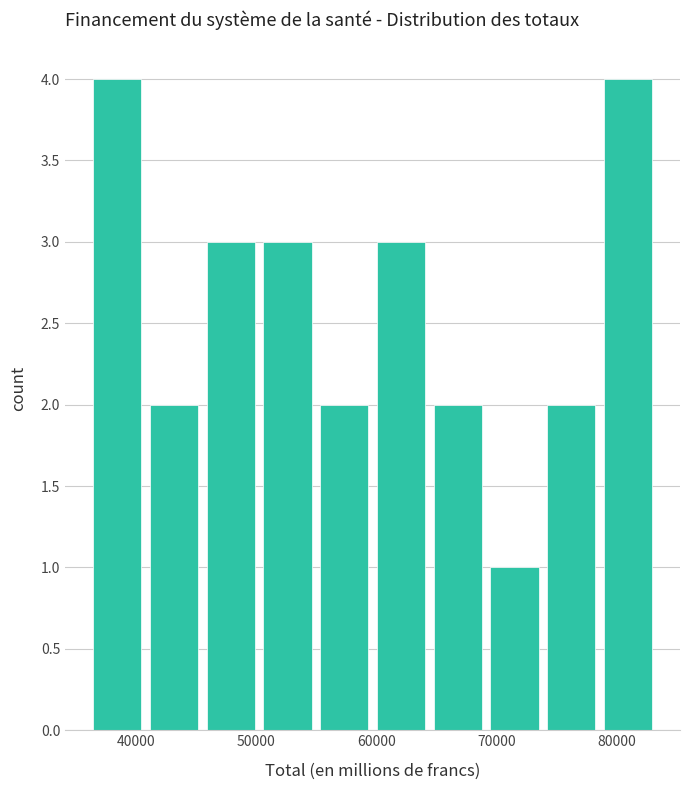

What is the height of the bar covering 74000 to 79000 on the x-axis? Neither the bar edges nor the heights are printed on the chart, so give them approximately, as read against the axes.

2